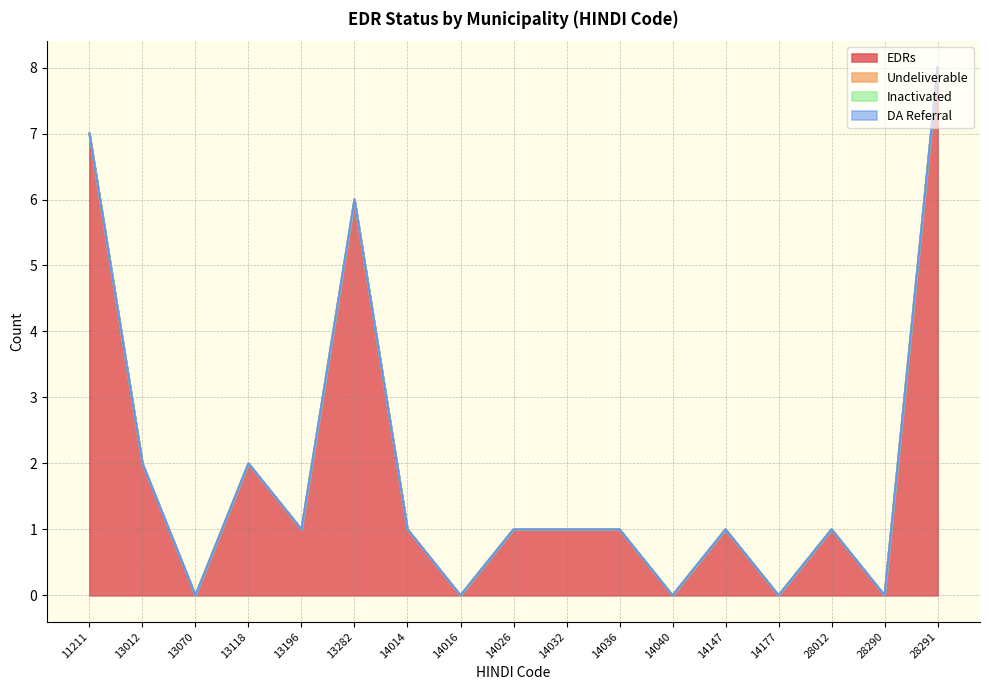

Between 14032 and 28290, which is larger?

14032